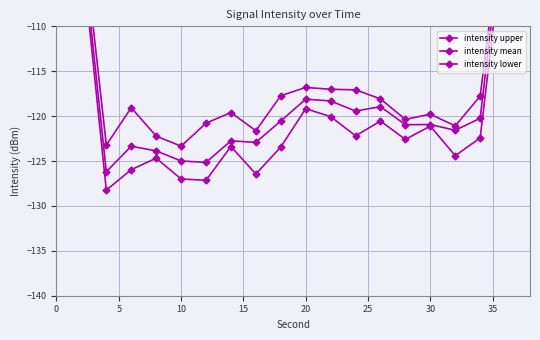

What is the sum of the intensity mean values at 0 and 20?

-194.6